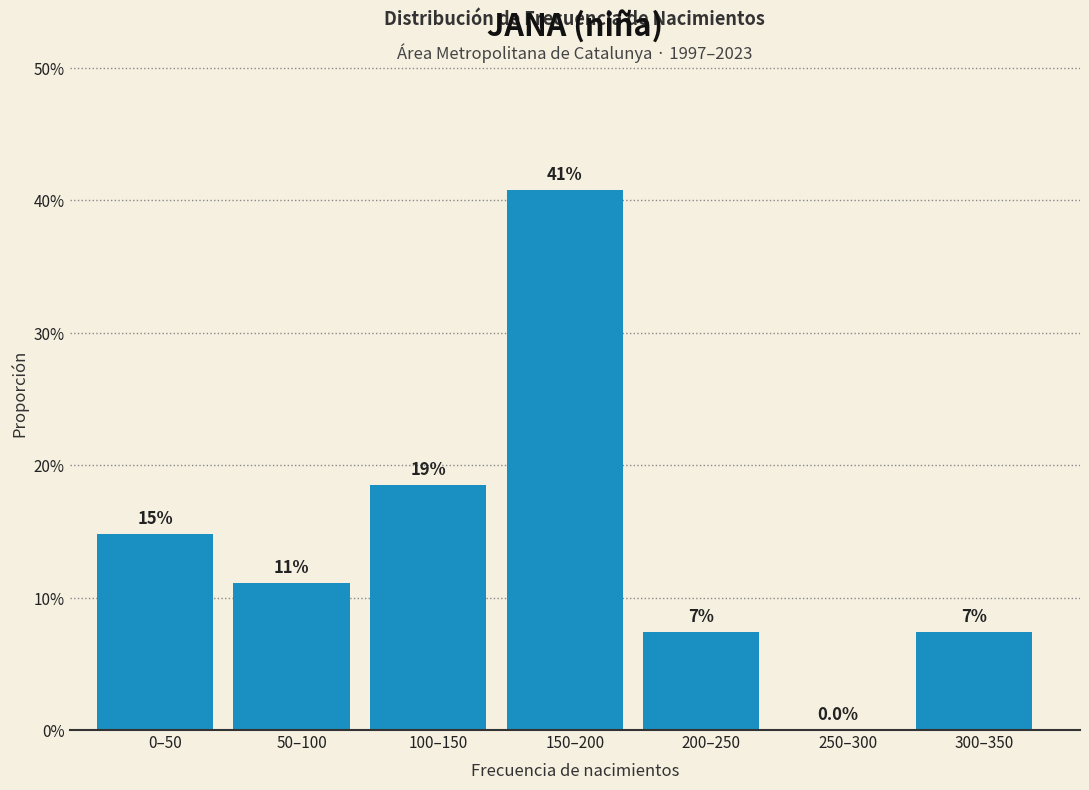

Are the bars horizontal?

No